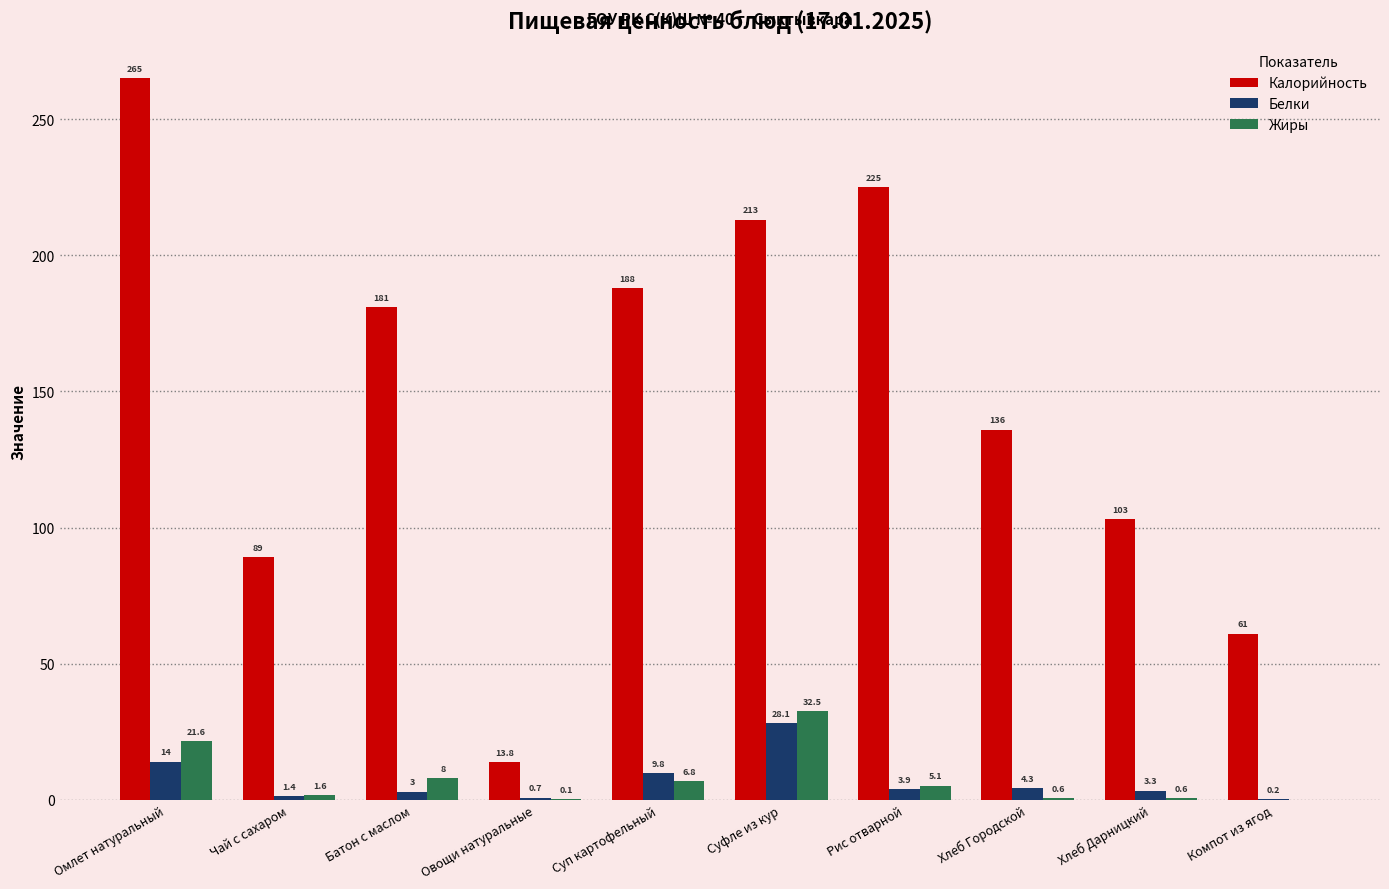

How many groups of bars are there?

10